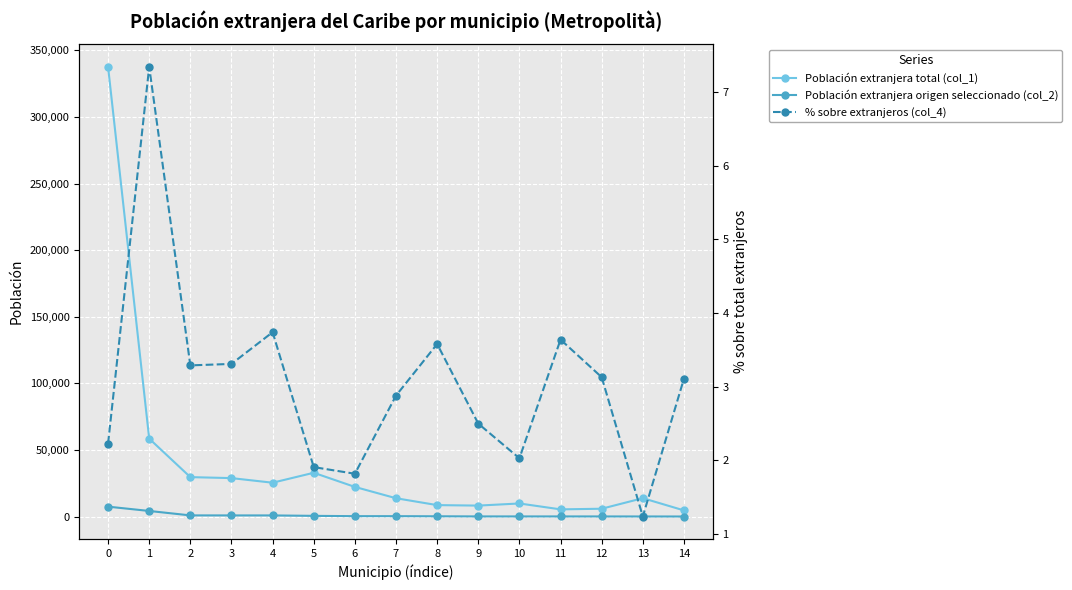

True or false: % sobre extranjeros (col_4) and Población extranjera total (col_1) cross at least once.

False